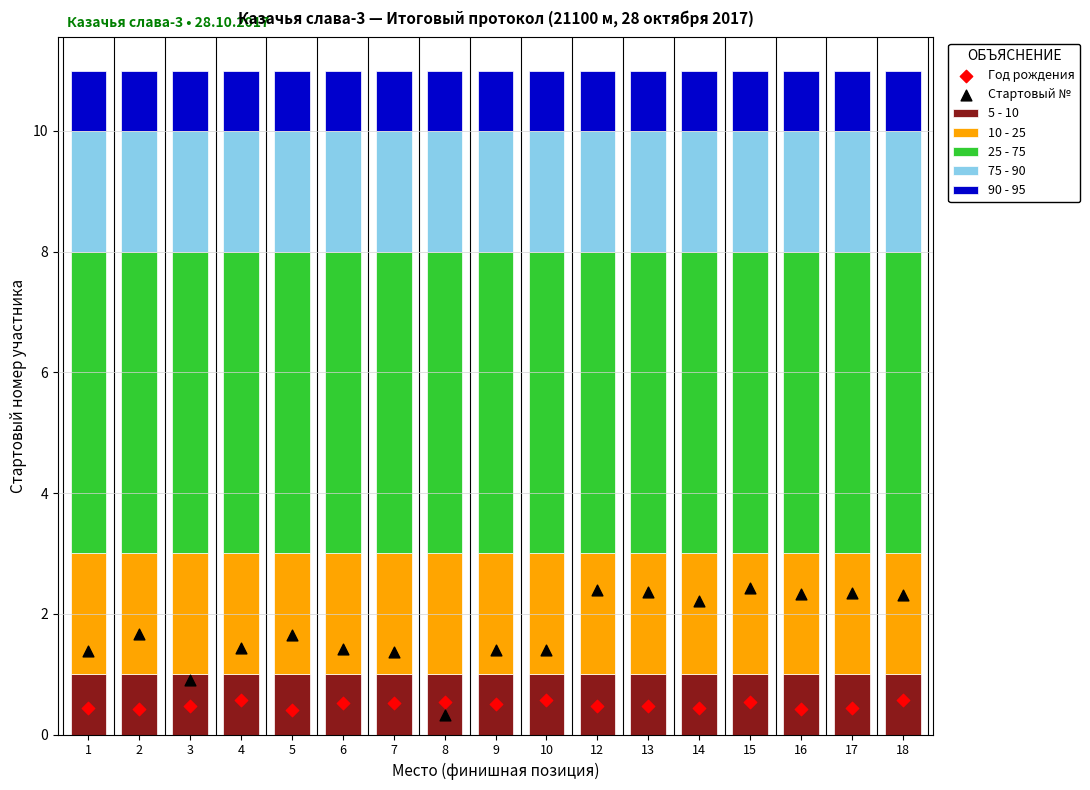

At which category is the sum across all series the highest?

1